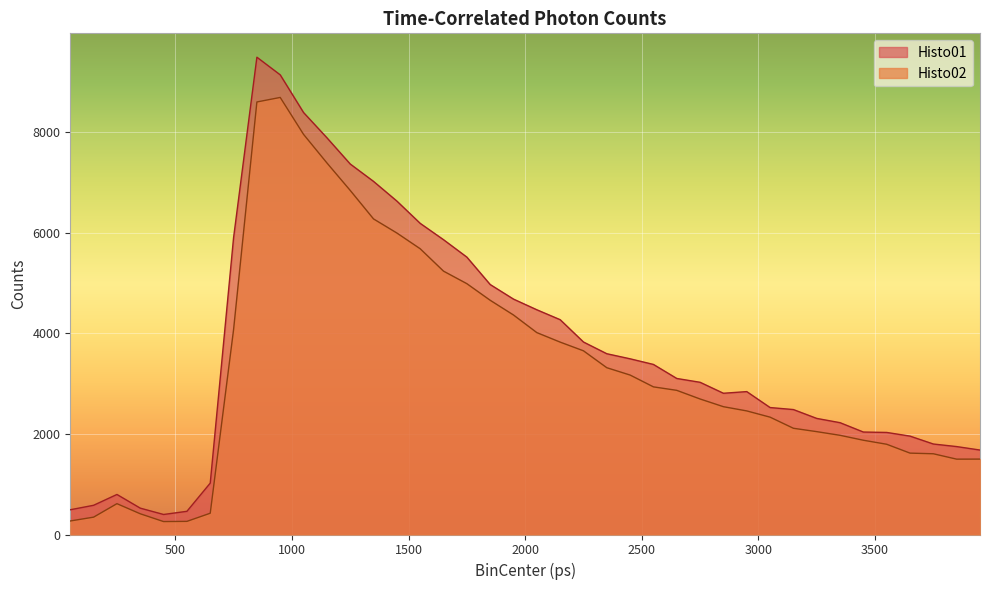

Reading left to right, extract all data points from this chart.

Histo01: 492	581	796	524	398	461	1022	5899	9489	9138	8389	7888	7366	7020	6629	6186	5861	5515	4970	4680	4468	4271	3827	3594	3493	3381	3102	3026	2808	2841	2524	2484	2308	2223	2037	2029	1956	1799	1748	1679
Histo02: 269	345	613	412	257	261	423	4071	8599	8689	7955	7388	6841	6274	5994	5681	5236	4987	4657	4364	4014	3825	3652	3316	3170	2935	2866	2694	2541	2457	2333	2112	2045	1972	1874	1794	1618	1605	1498	1499